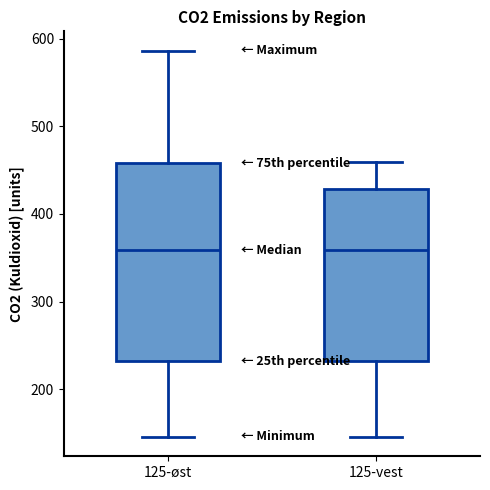

Reading left to right, read every box against the y-axis: the position of its median line, the range the box covers, and the ends of its whiskers. The values are not printed on the chart, so give them approximately, as read against the axis.

125-øst: median 360, box 230 to 460, whiskers 150 to 590
125-vest: median 360, box 230 to 430, whiskers 150 to 460